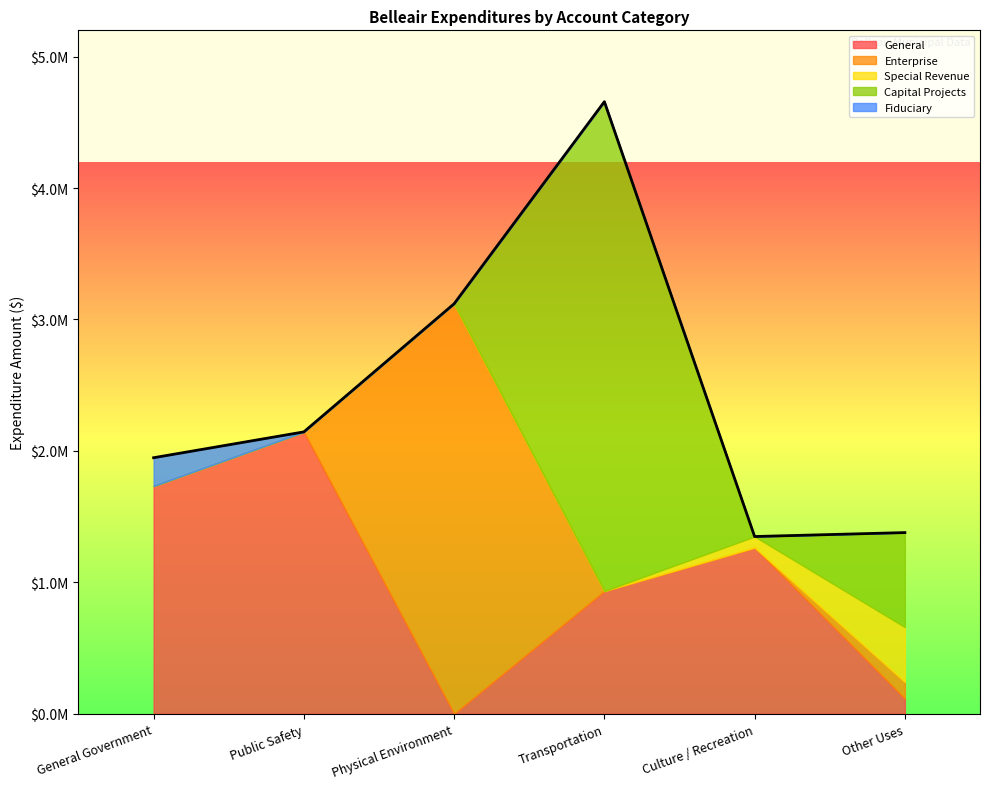

What is the spread (max minus min) of values at General Government?

1732692